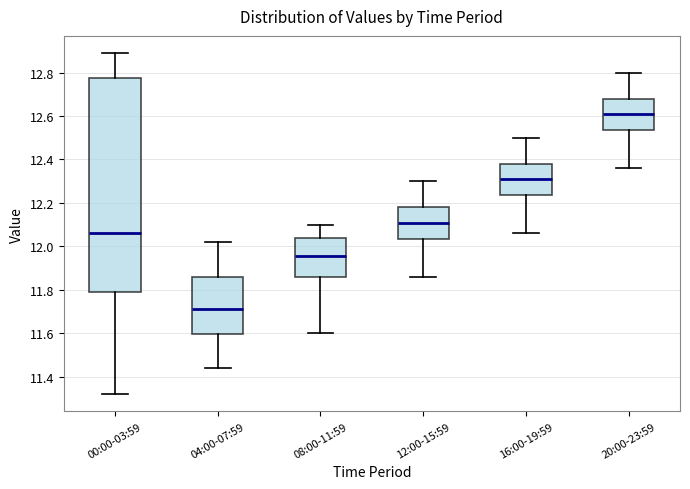

Where does the lower whisker of the box for 00:00-03:59 end on the y-axis? The values are not printed on the chart, so give them approximately, as read against the axis.

11.32